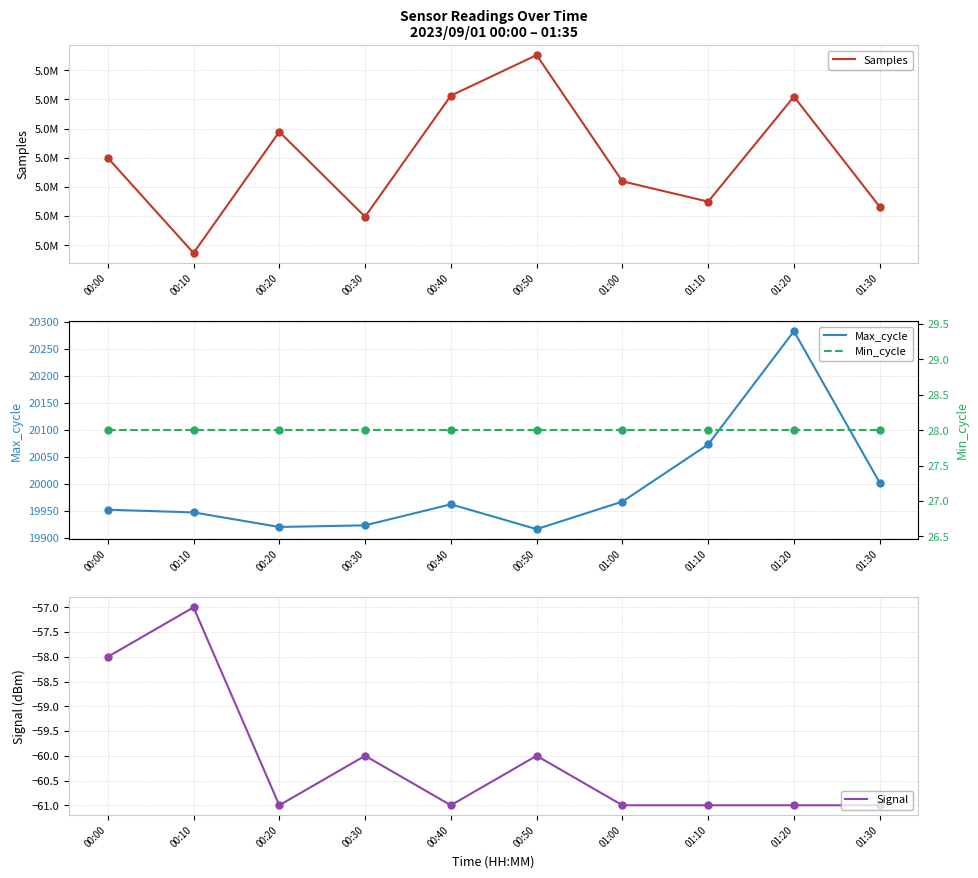

Which series reaches the maximum Y coordinate?

Samples